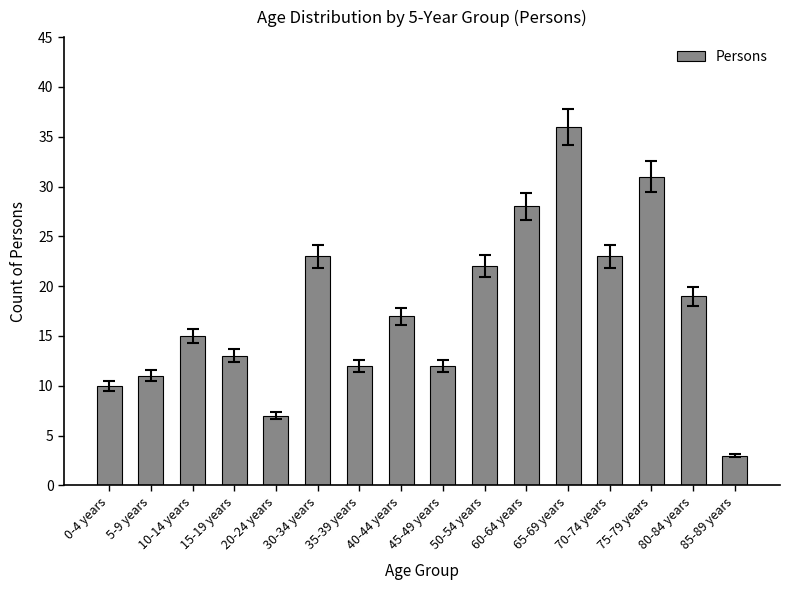

At which category does the chart reach its peak across all series?

65-69 years